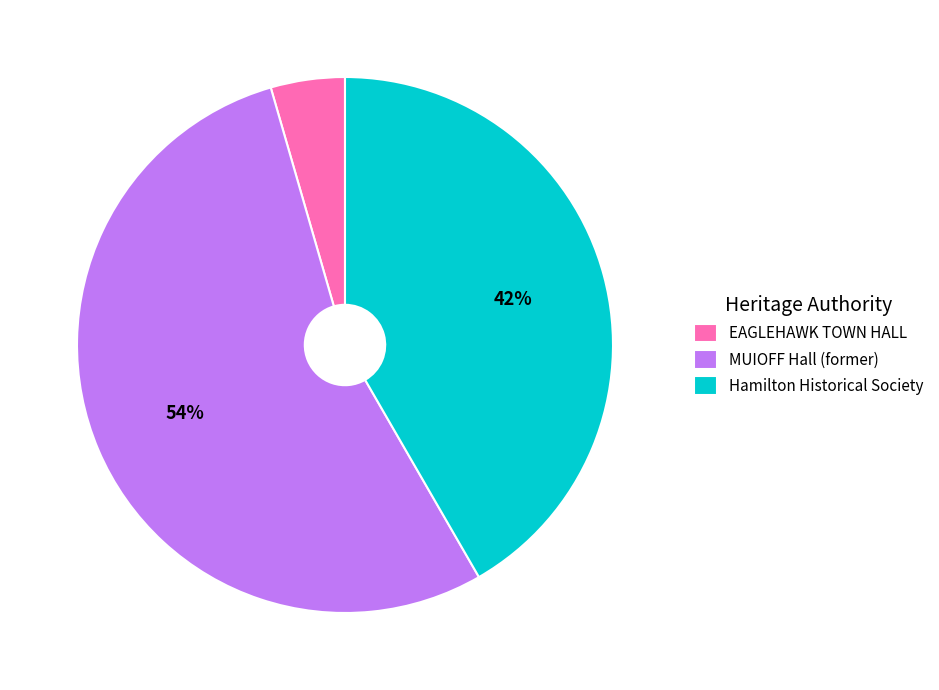

To the nearest percent, what is the combined percentage of MUIOFF Hall (former) and EAGLEHAWK TOWN HALL?

58%